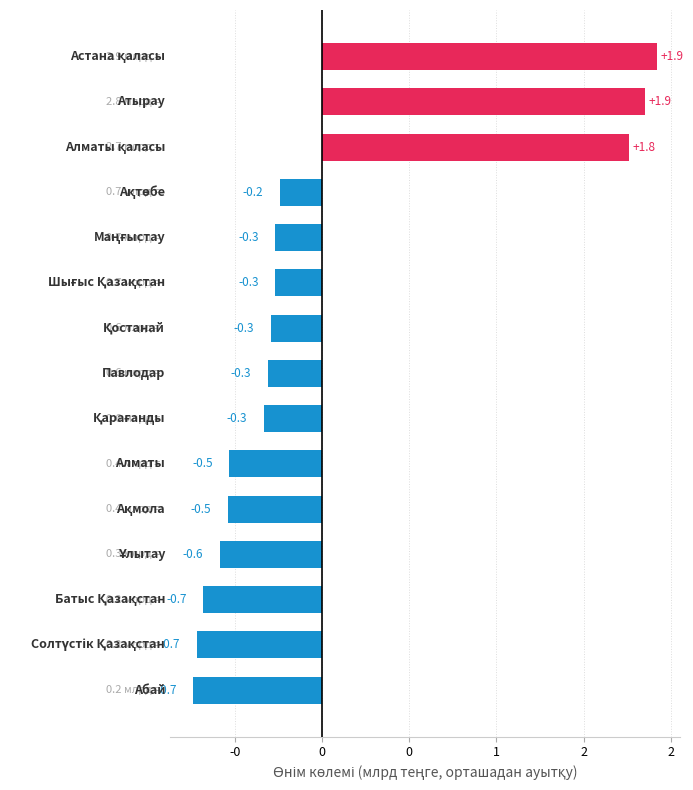

Are the bars grouped side by side (vs. stacked)?

No